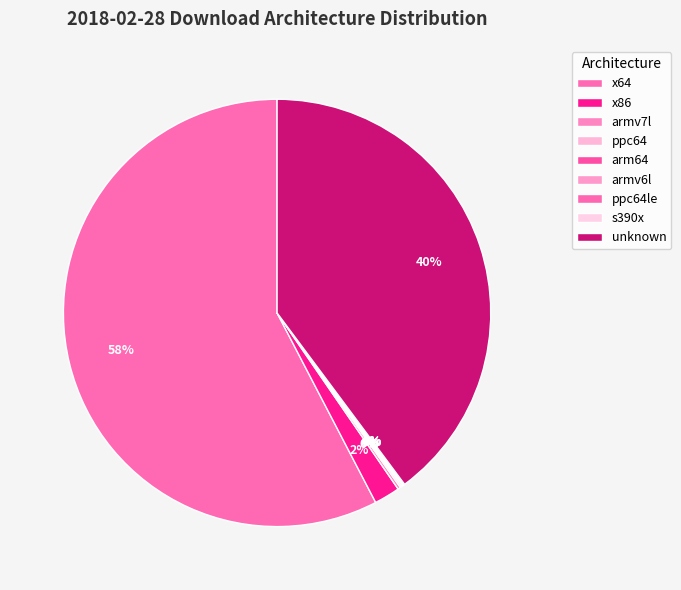

What percentage is NOT represented by unknown?

60.2%